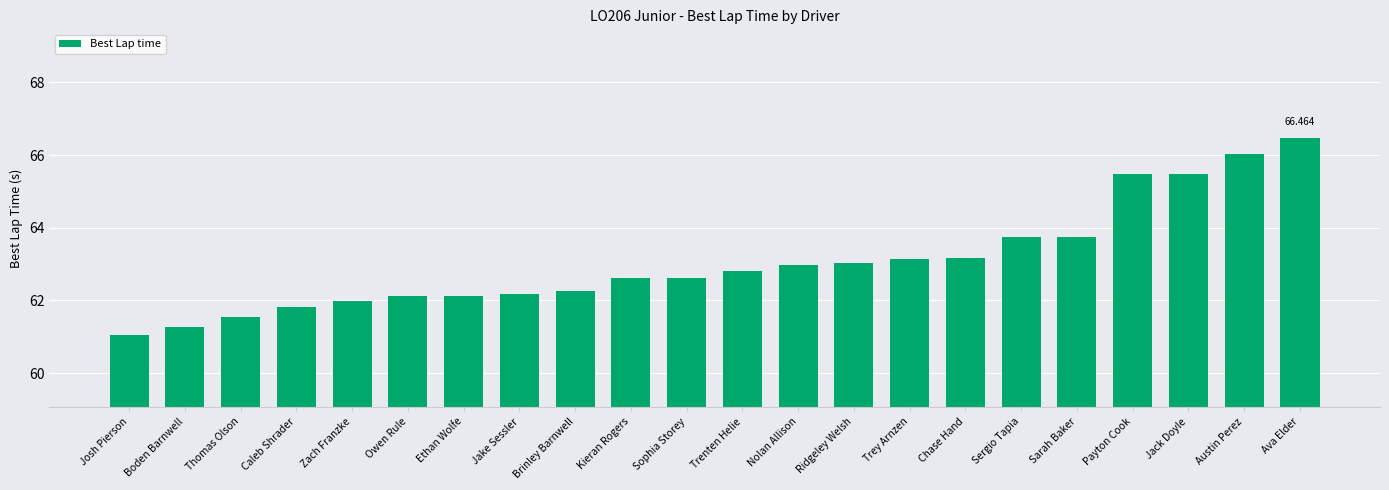

Approximately how many times larger is the value at Jack Doyle compared to Nolan Allison?

1.0